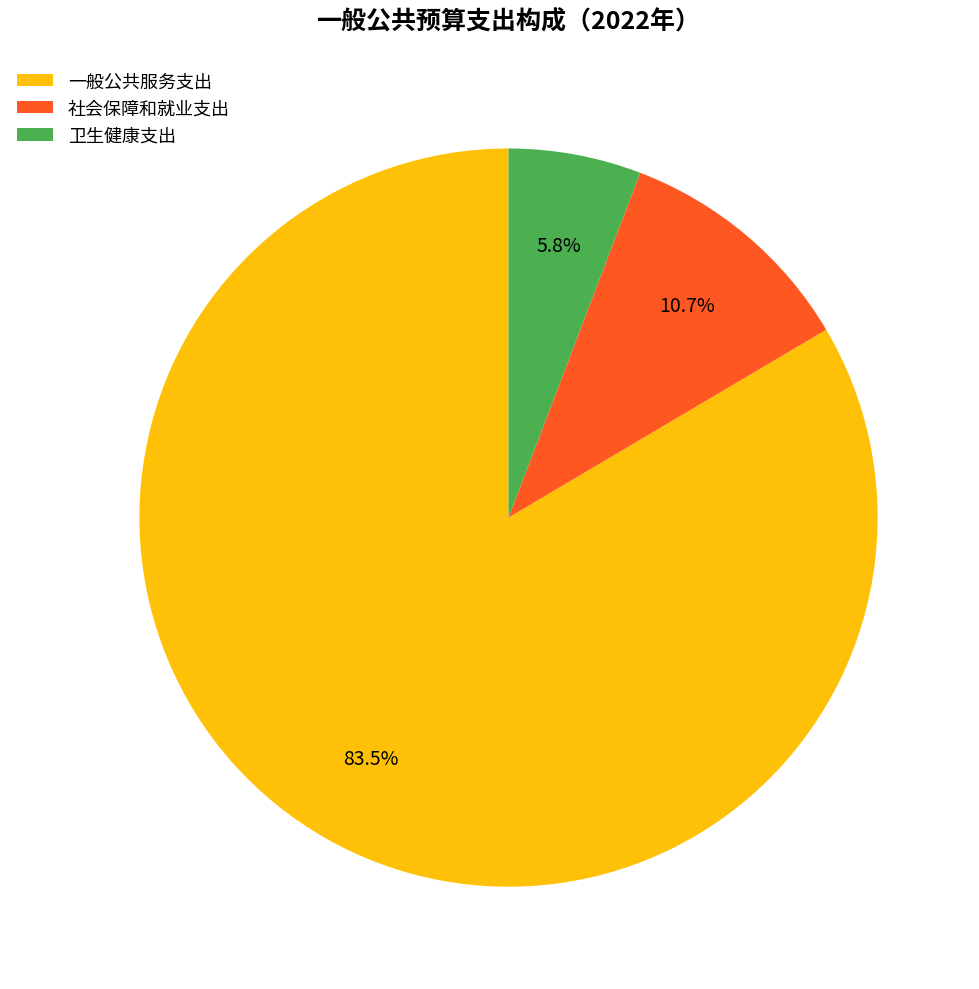

What is the largest slice in the pie chart?

一般公共服务支出